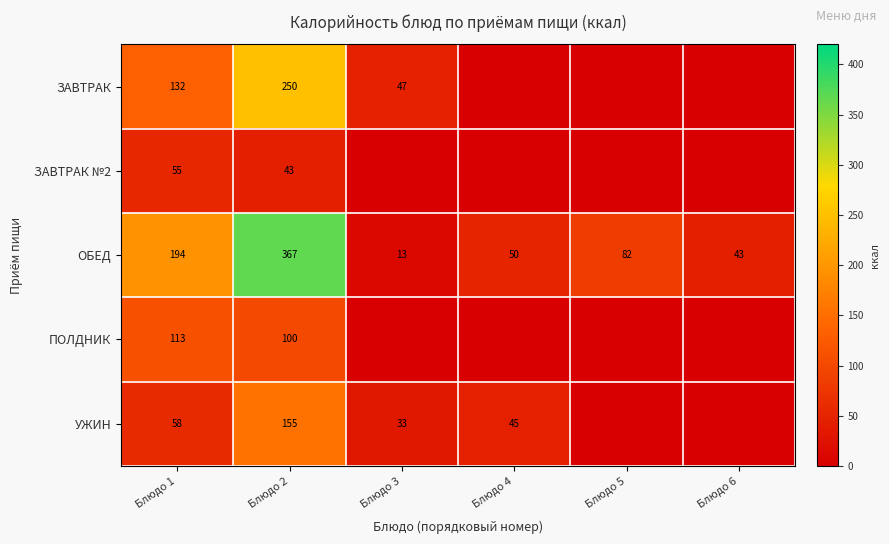

The УЖИН series shows 155 at Блюдо 2. True or false?

True